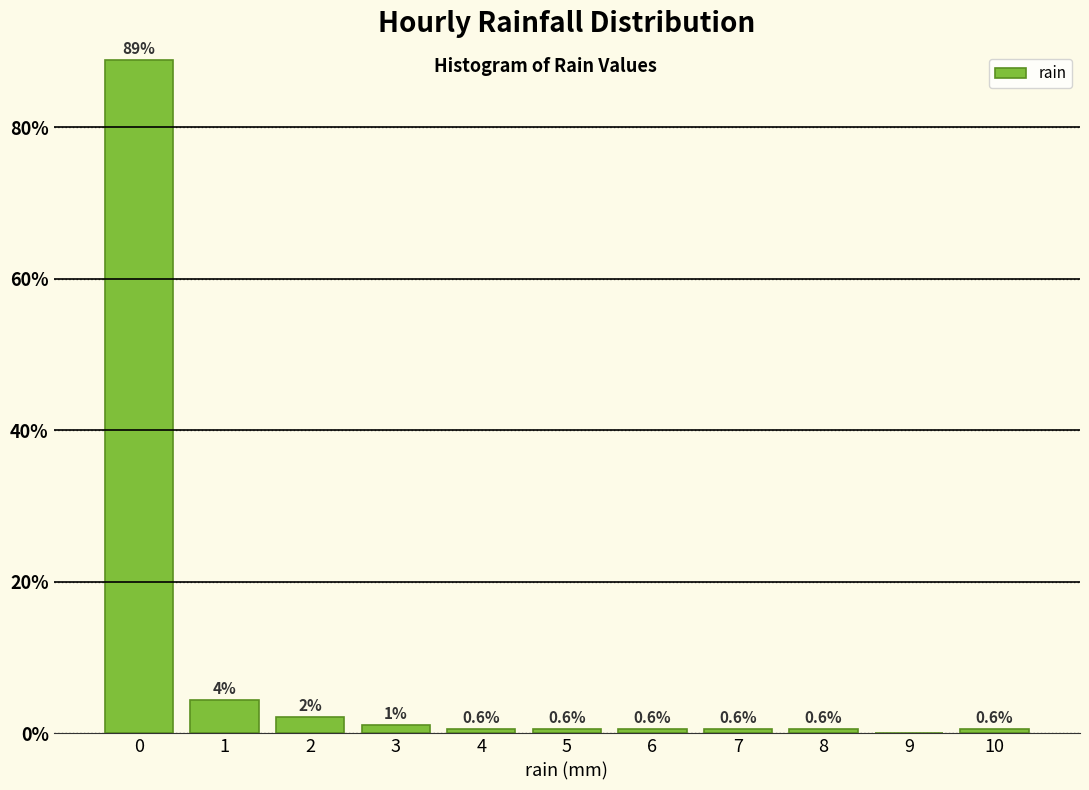

Over which range of the x-axis is the bar tallest?

-0.5 to 0.5